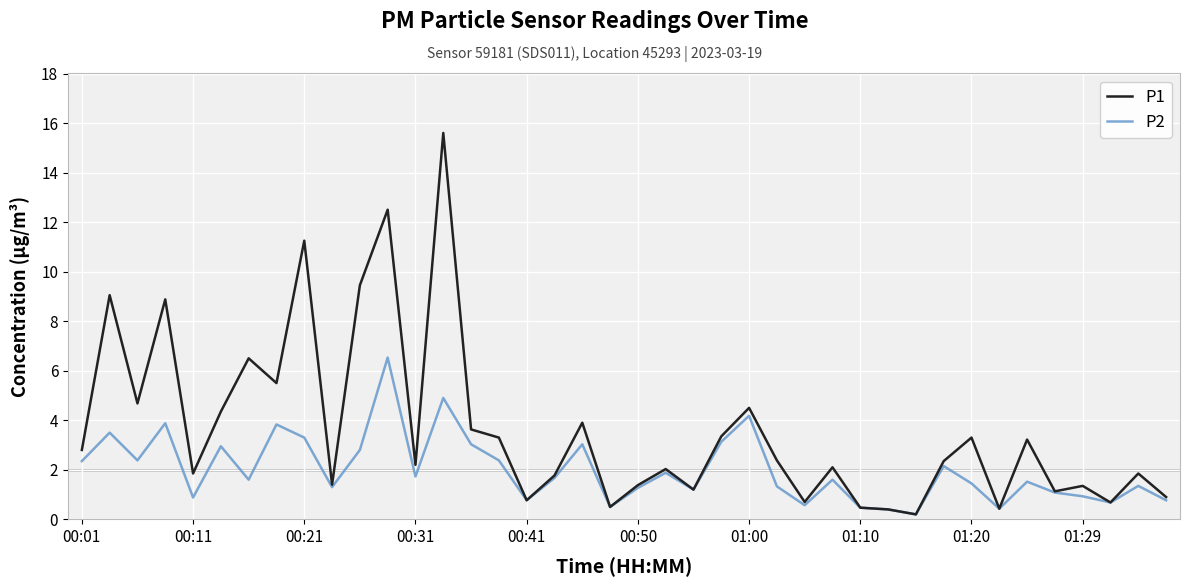

Which series has the largest total across all categories?

P1